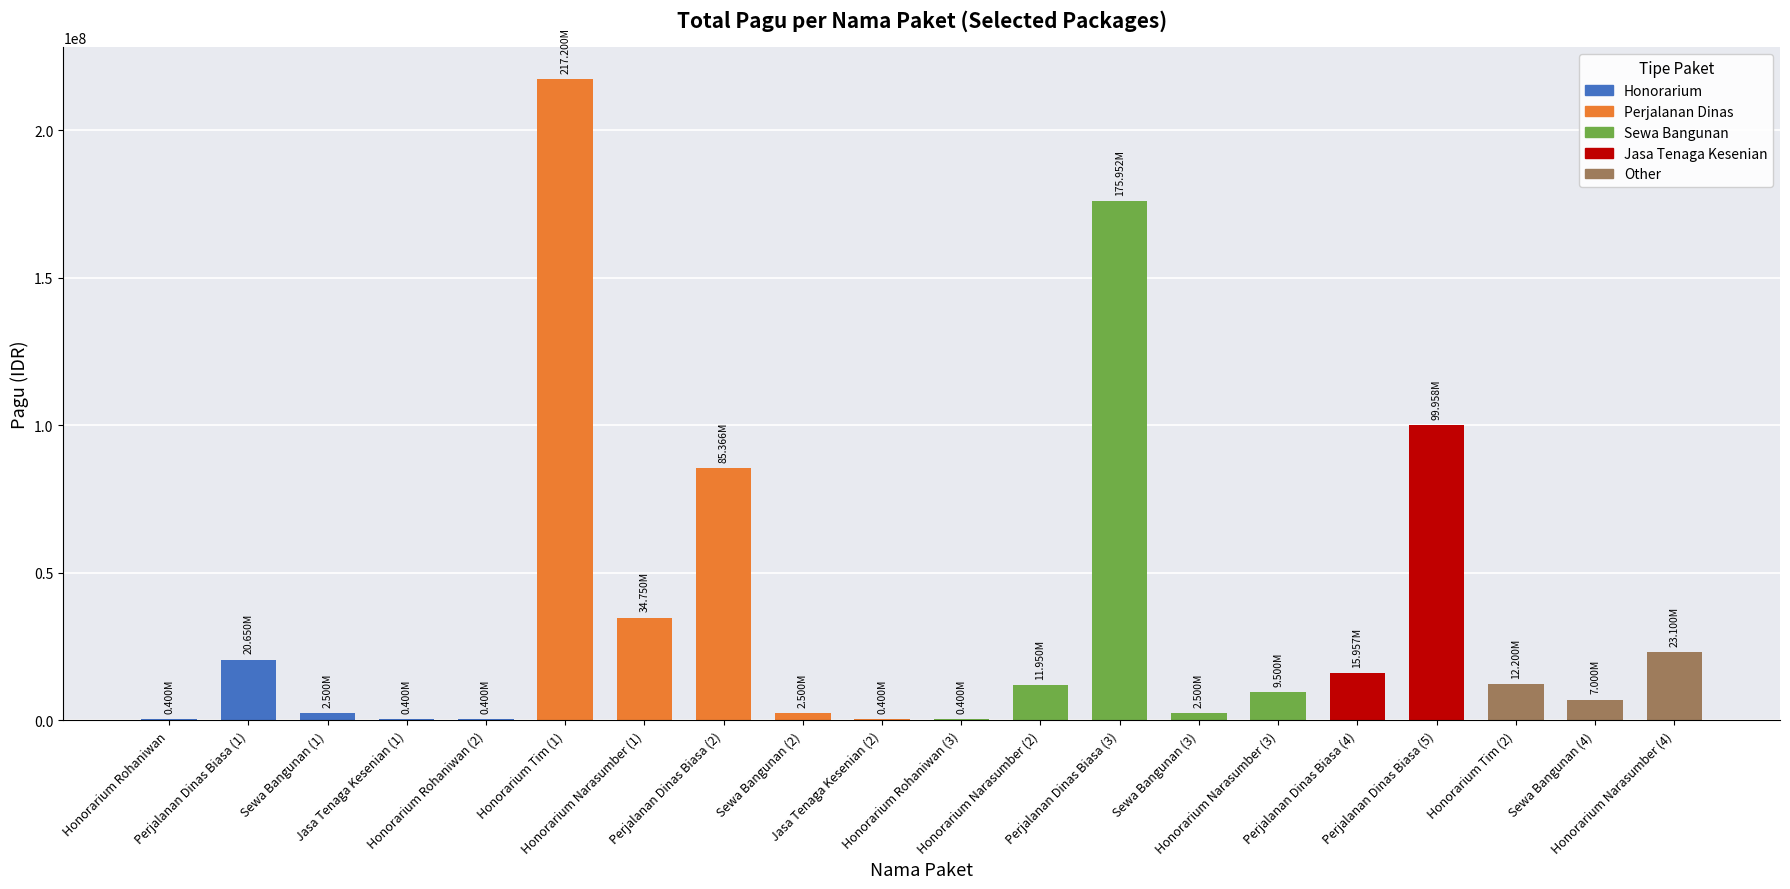

What is the sum of all values?

723083000